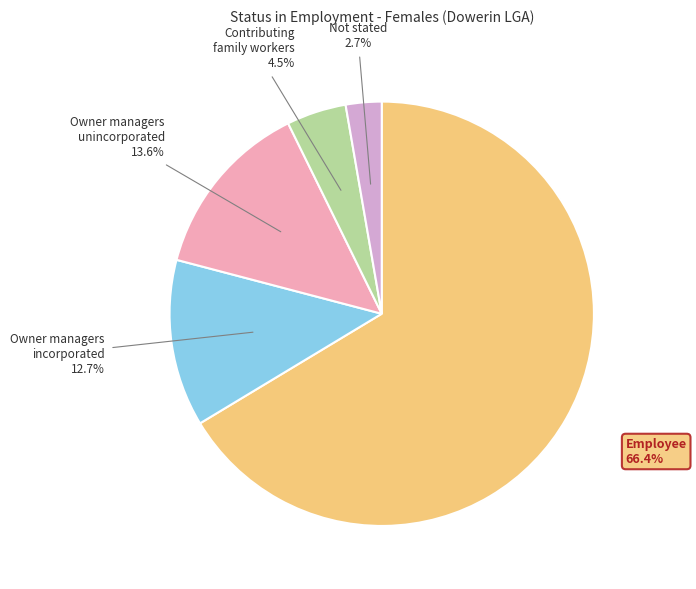

Is there any slice that represents more than half of the pie?

Yes